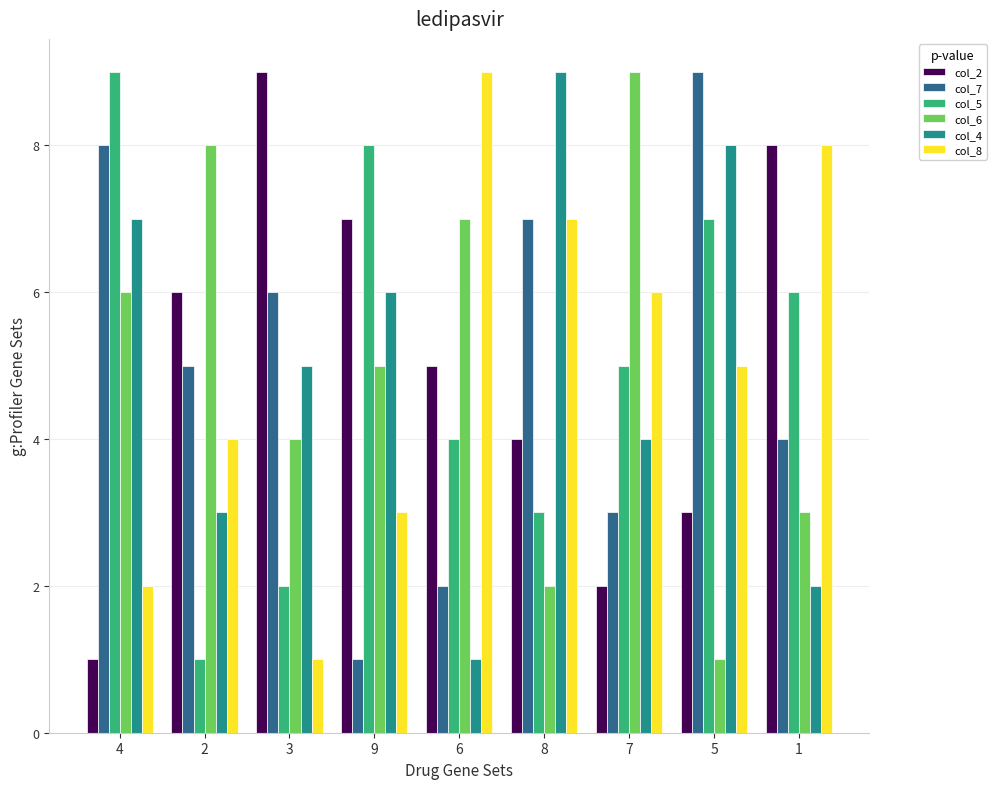

The col_4 series shows 4 at 7. True or false?

True